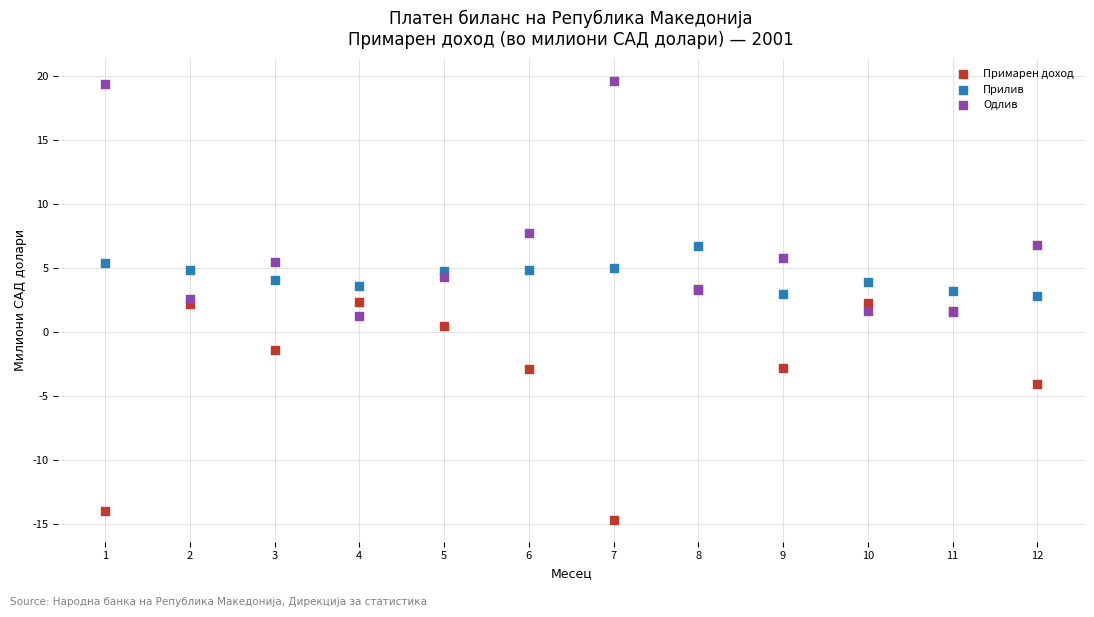

In the Одлив series, what Y value is closest to 10?

7.8